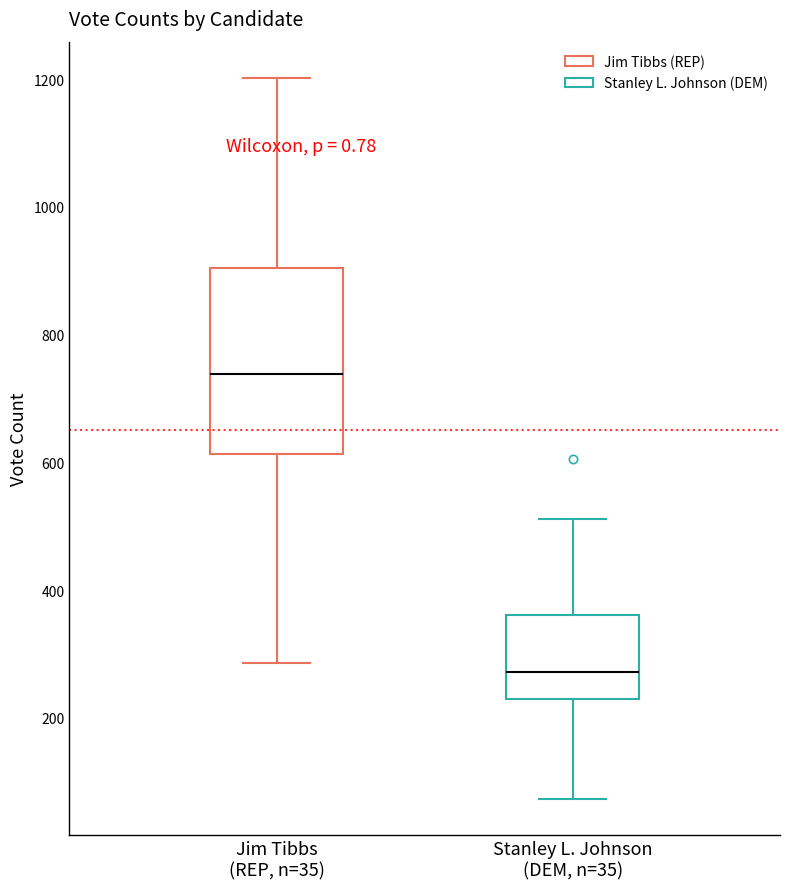

Reading left to right, transcribe this box plot: for each box, give where its median line is, the range the box spans, and where its two whiskers end, as read against the y-axis. The values are not printed on the chart, so give them approximately, as read against the axis.

Jim Tibbs (REP, n=35): median 740, box 620 to 900, whiskers 280 to 1200
Stanley L. Johnson (DEM, n=35): median 280, box 220 to 360, whiskers 80 to 520